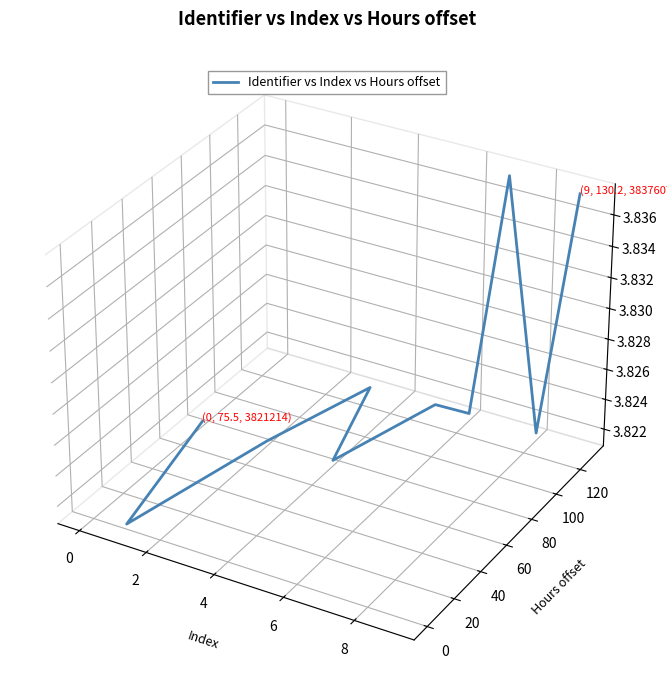

Does the chart display data point markers on the line(s)?

No